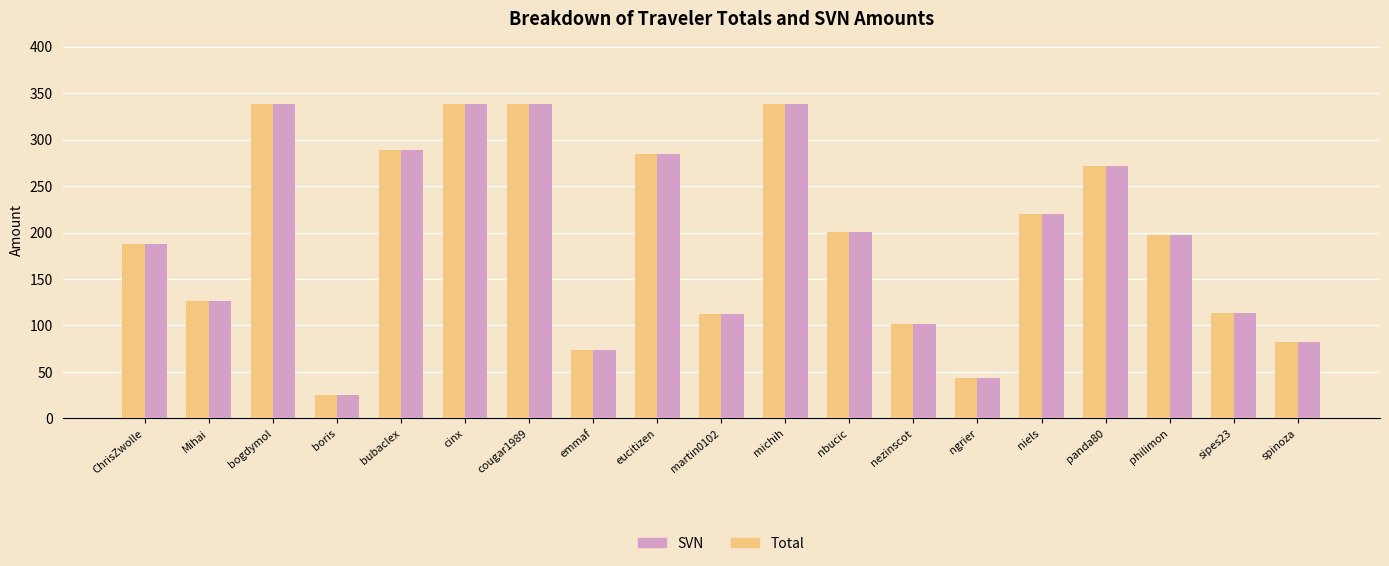

At how many categories does at least one series exceed 149?

11